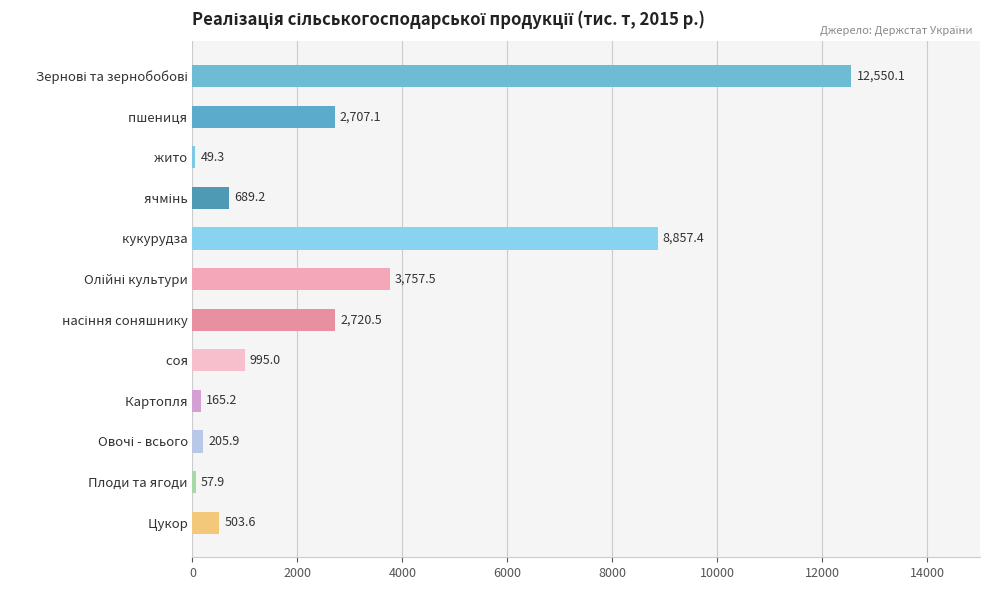

What is the smallest value displayed?

49.3